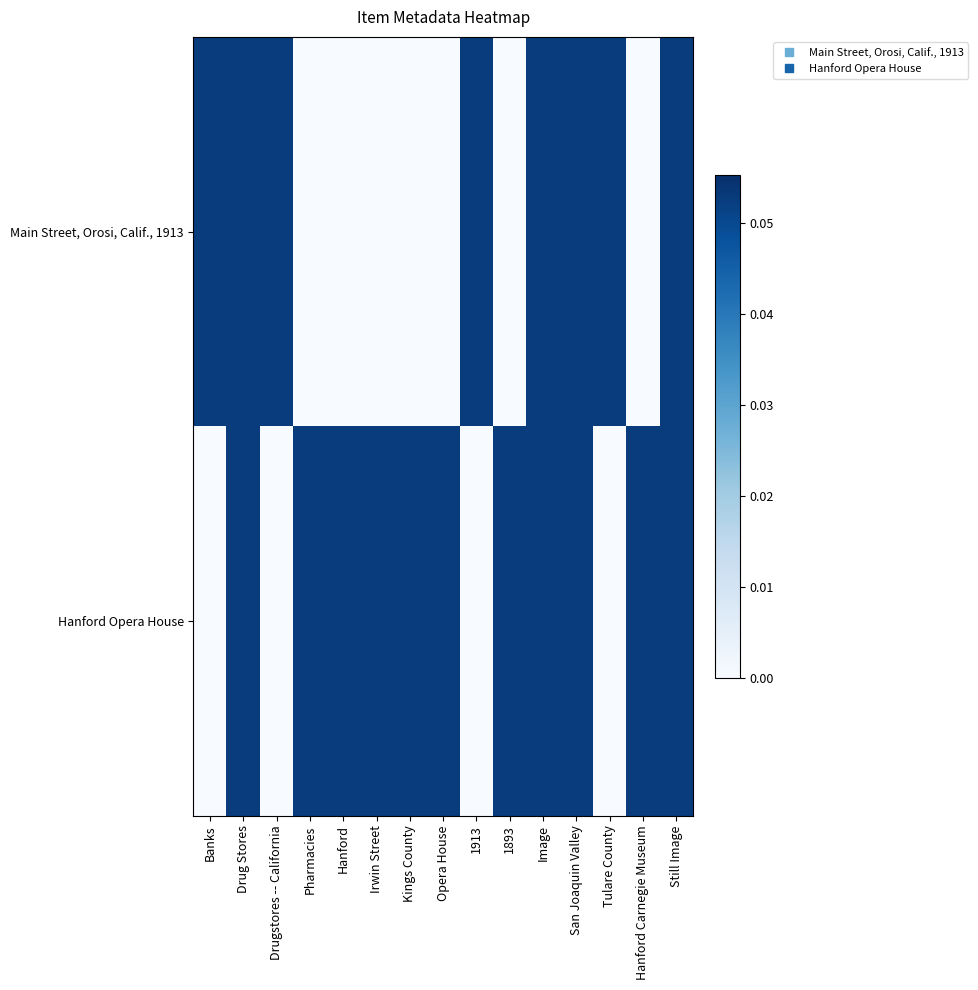

Rank the series by their maximum value, from highest to lowest.

Main Street, Orosi, Calif., 1913, Hanford Opera House